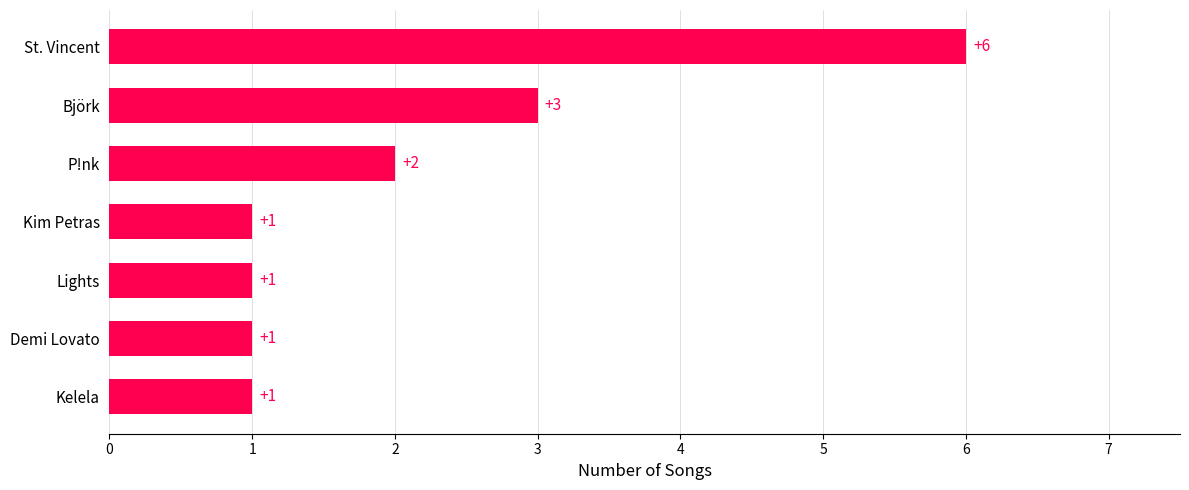

How many values are between 1 and 3?

6